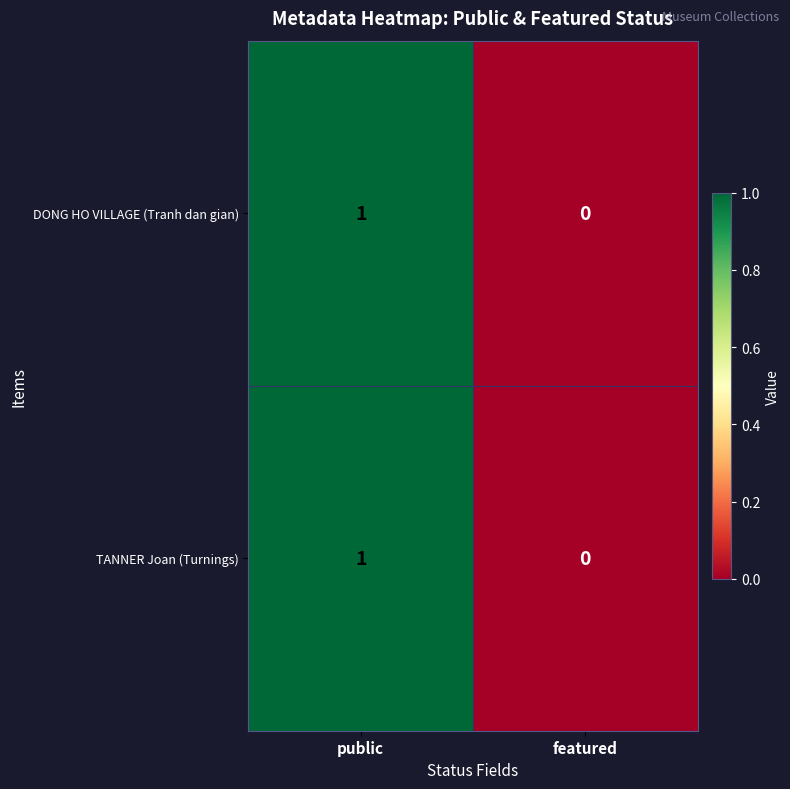

The TANNER Joan (Turnings) series shows 0 at featured. True or false?

True